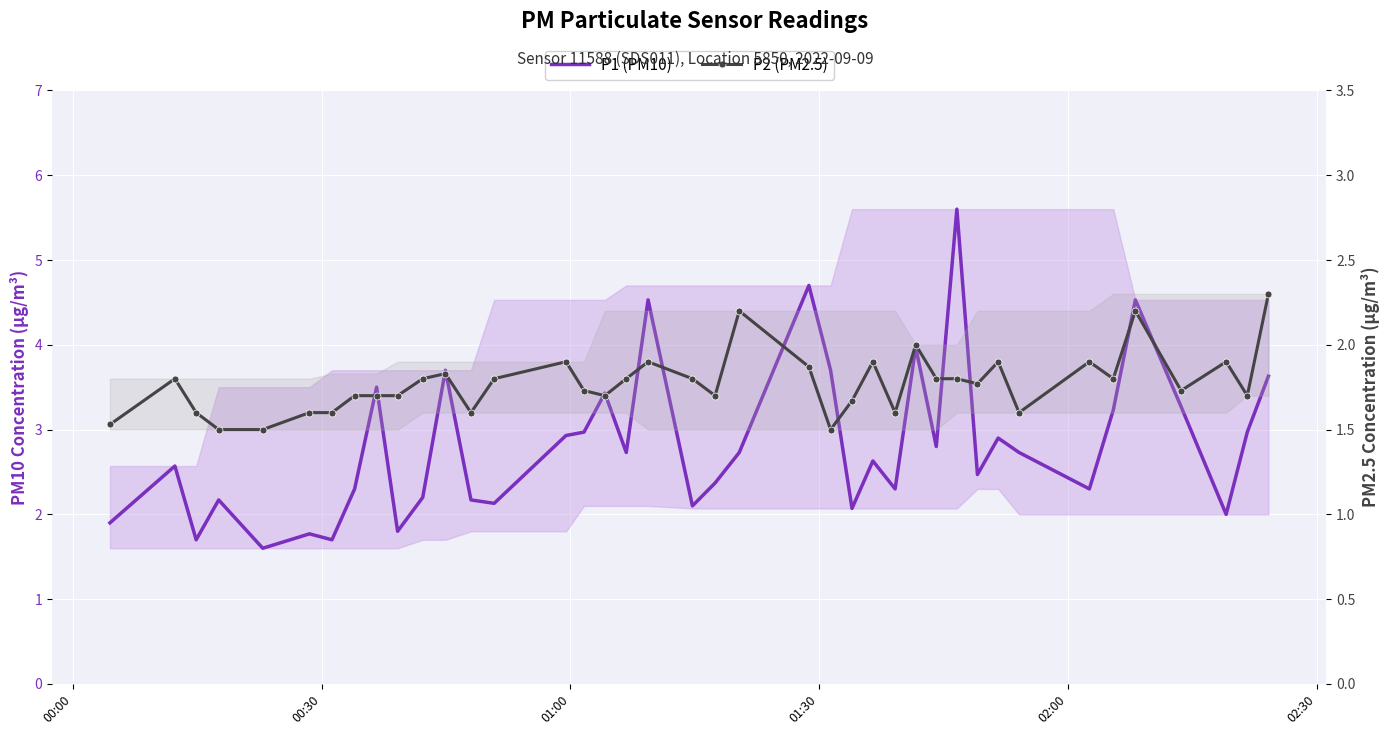

List the series in order of their peak value, lowest first.

P2 (PM2.5), P1 (PM10)